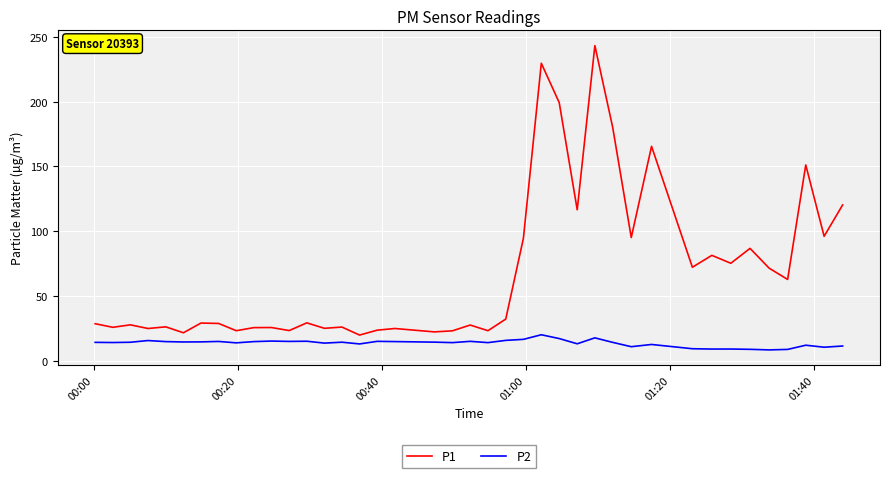

True or false: P2 and P1 intersect in this chart.

False